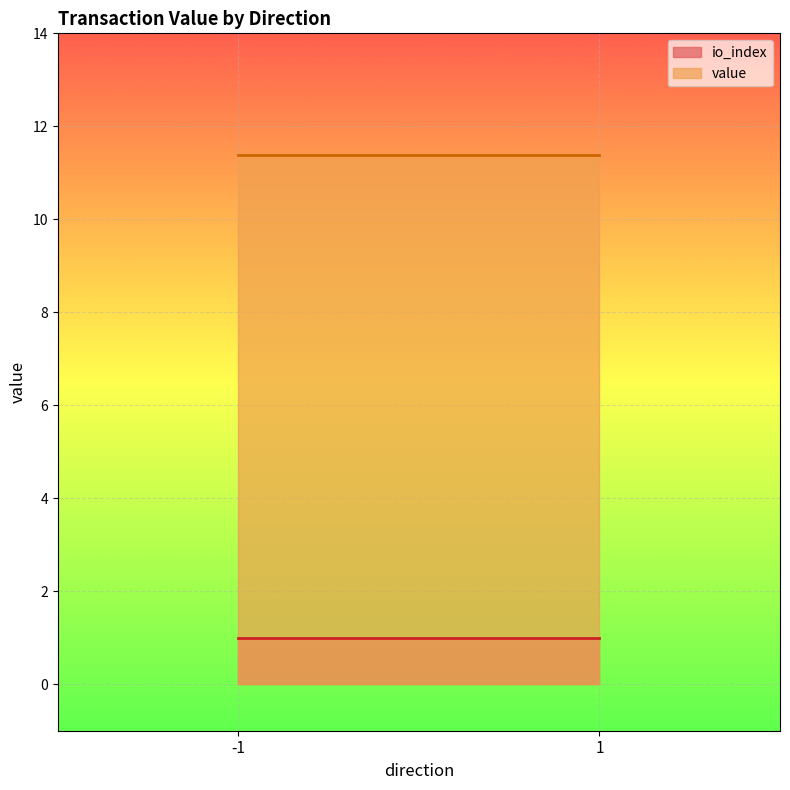

Does the chart display data point markers on the line(s)?

No